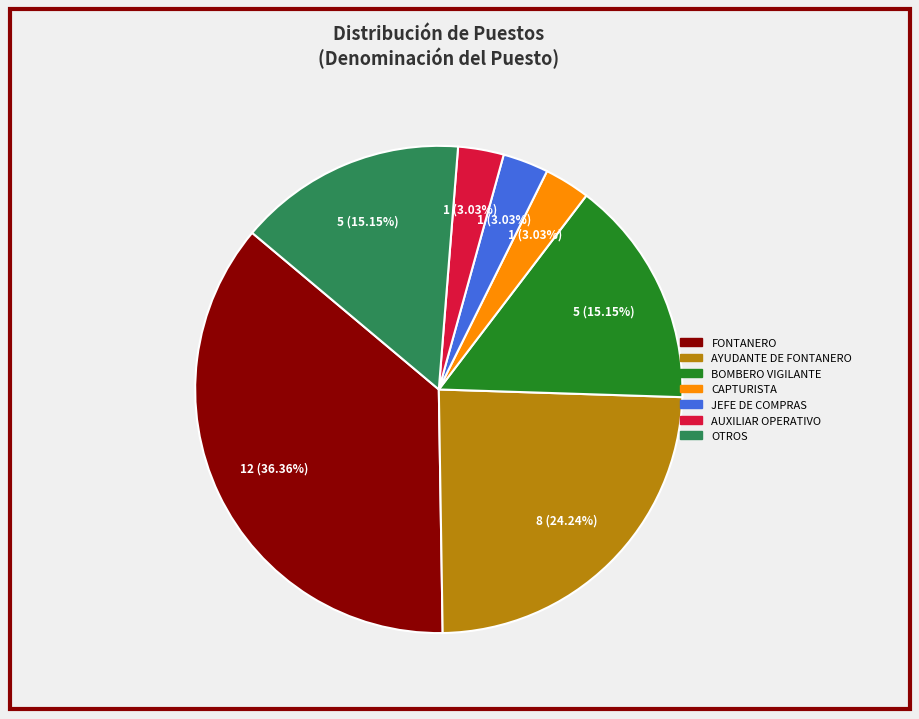

Is there a majority slice in this chart?

No